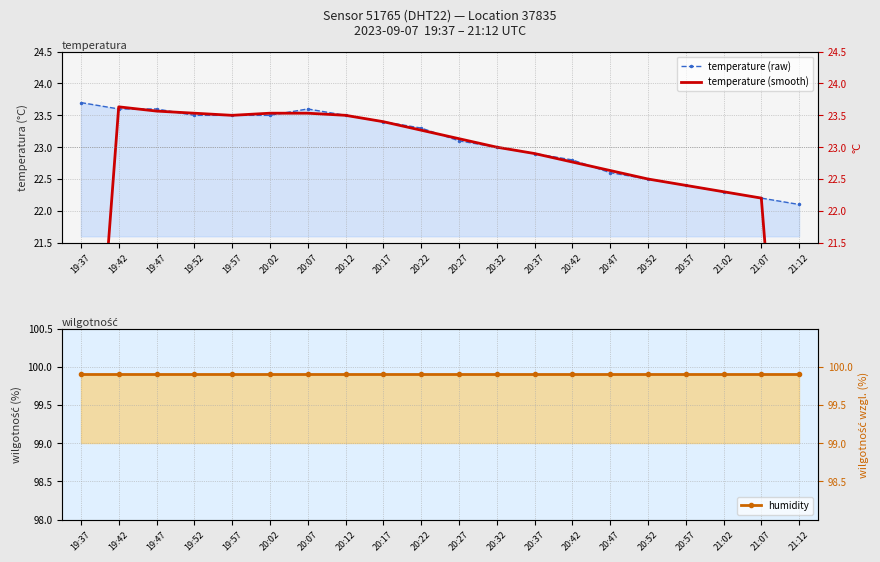

Is the value of temperature (smooth) at 19:37 greater than the value of temperature (raw) at 19:37?

No